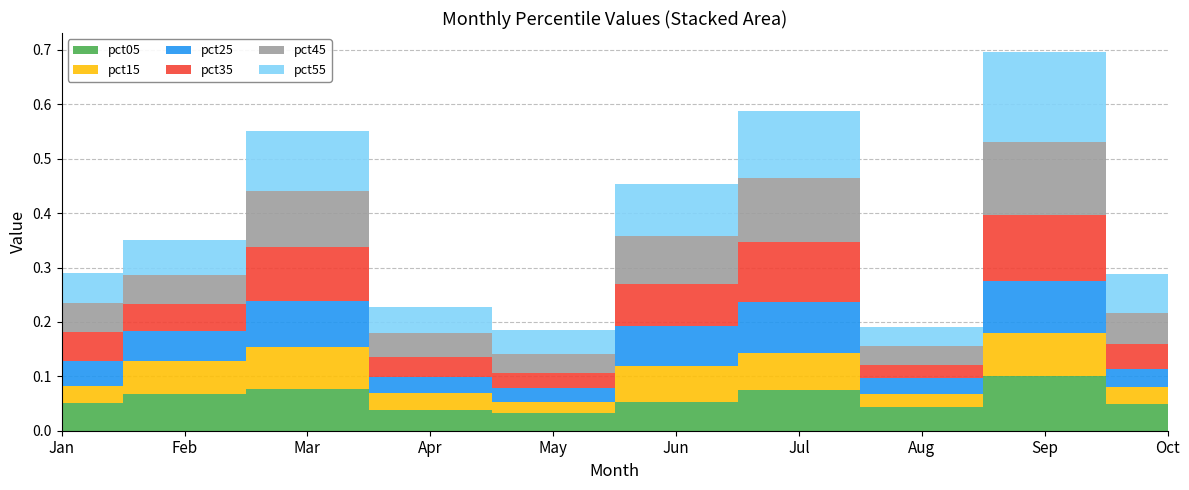

Reading left to right, extract all data points from this chart.

pct05: Jan=0.1	Feb=0.1	Mar=0.1	Apr=0.0	May=0.0	Jun=0.1	Jul=0.1	Aug=0.0	Sep=0.1	Oct=0.0
pct15: Jan=0.0	Feb=0.1	Mar=0.1	Apr=0.0	May=0.0	Jun=0.1	Jul=0.1	Aug=0.0	Sep=0.1	Oct=0.0
pct25: Jan=0.0	Feb=0.1	Mar=0.1	Apr=0.0	May=0.0	Jun=0.1	Jul=0.1	Aug=0.0	Sep=0.1	Oct=0.0
pct35: Jan=0.1	Feb=0.0	Mar=0.1	Apr=0.0	May=0.0	Jun=0.1	Jul=0.1	Aug=0.0	Sep=0.1	Oct=0.0
pct45: Jan=0.1	Feb=0.1	Mar=0.1	Apr=0.0	May=0.0	Jun=0.1	Jul=0.1	Aug=0.0	Sep=0.1	Oct=0.1
pct55: Jan=0.1	Feb=0.1	Mar=0.1	Apr=0.0	May=0.0	Jun=0.1	Jul=0.1	Aug=0.0	Sep=0.2	Oct=0.1